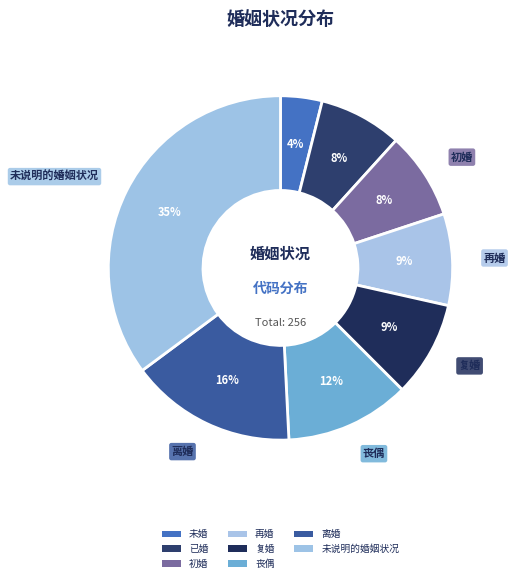

True or false: 初婚 accounts for 14% of the total.

False